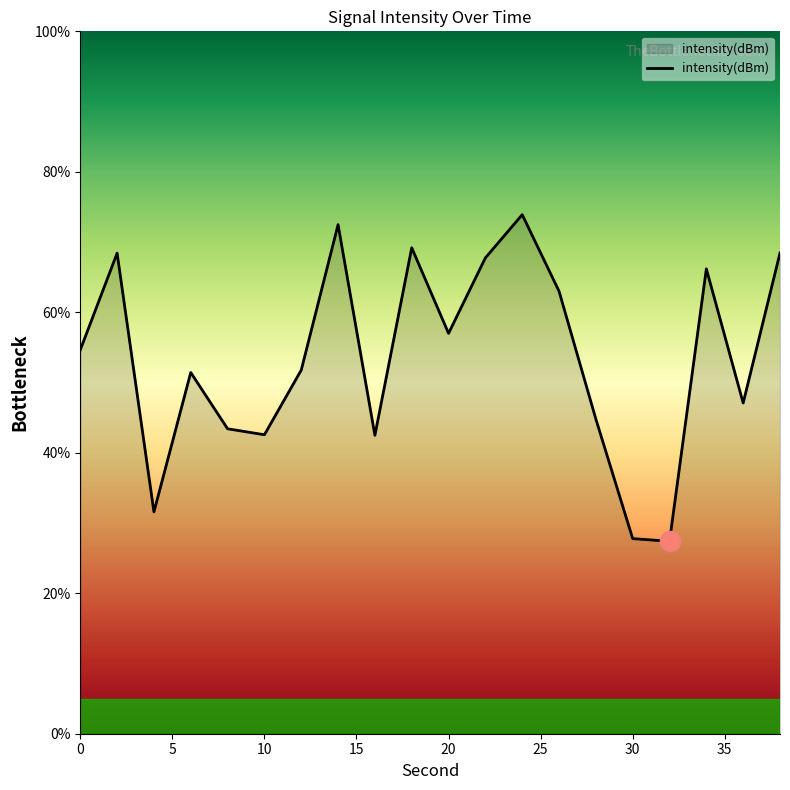

What is the maximum value shown in the chart?

73.9